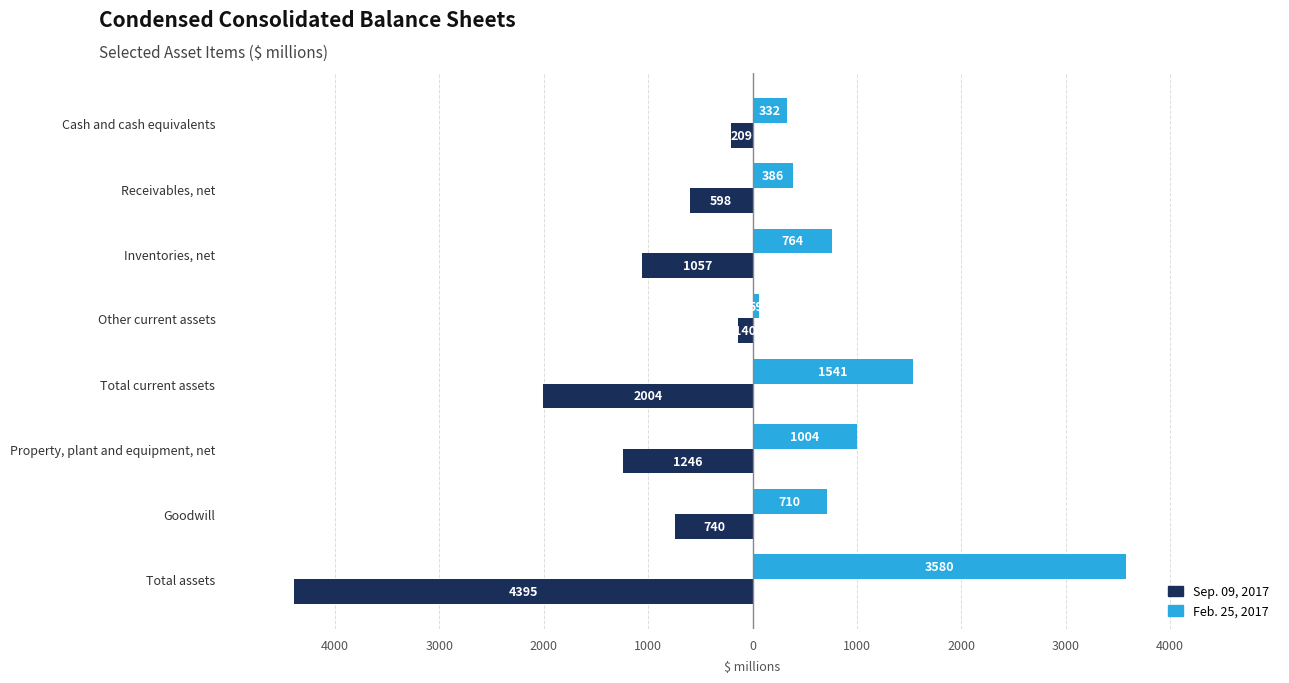

How many values in the Feb. 25, 2017 series are below 764?

4